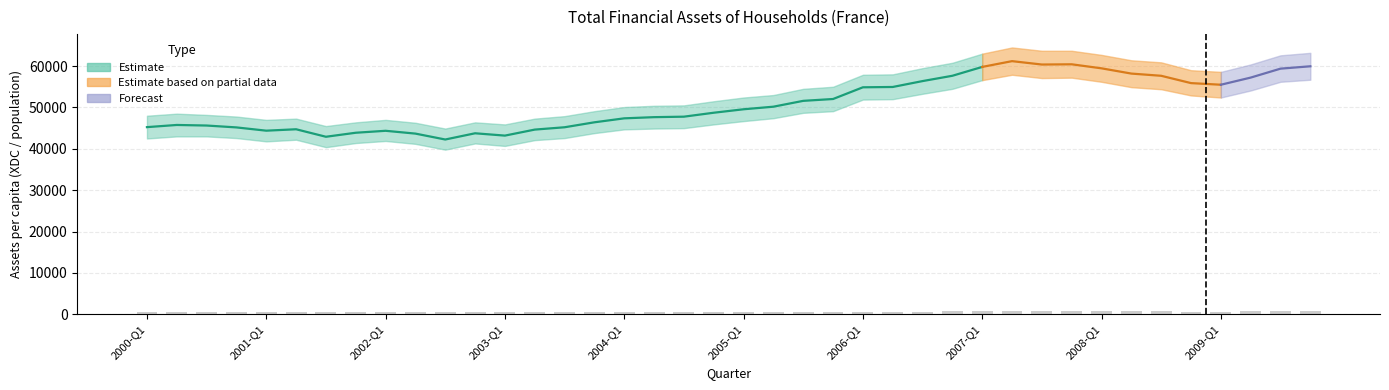

Where is the data nearest to the value 620?

2005-Q3